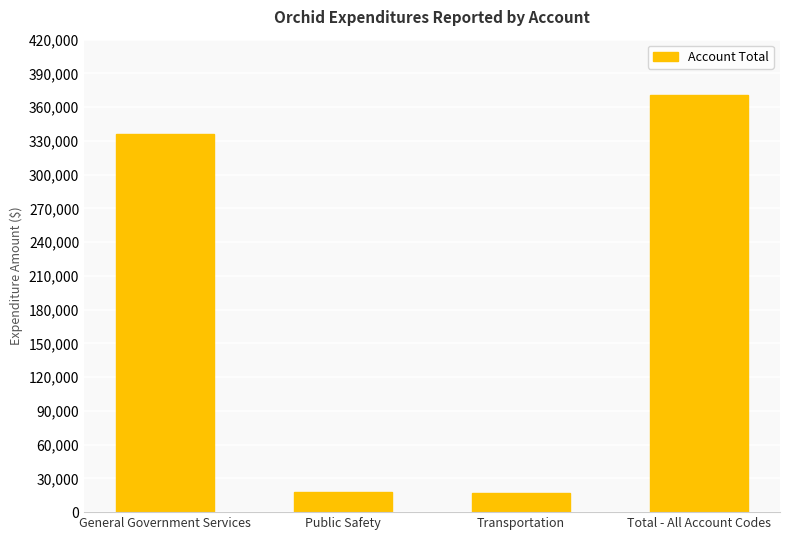

What is the value of the 3rd bar from the left?

16787